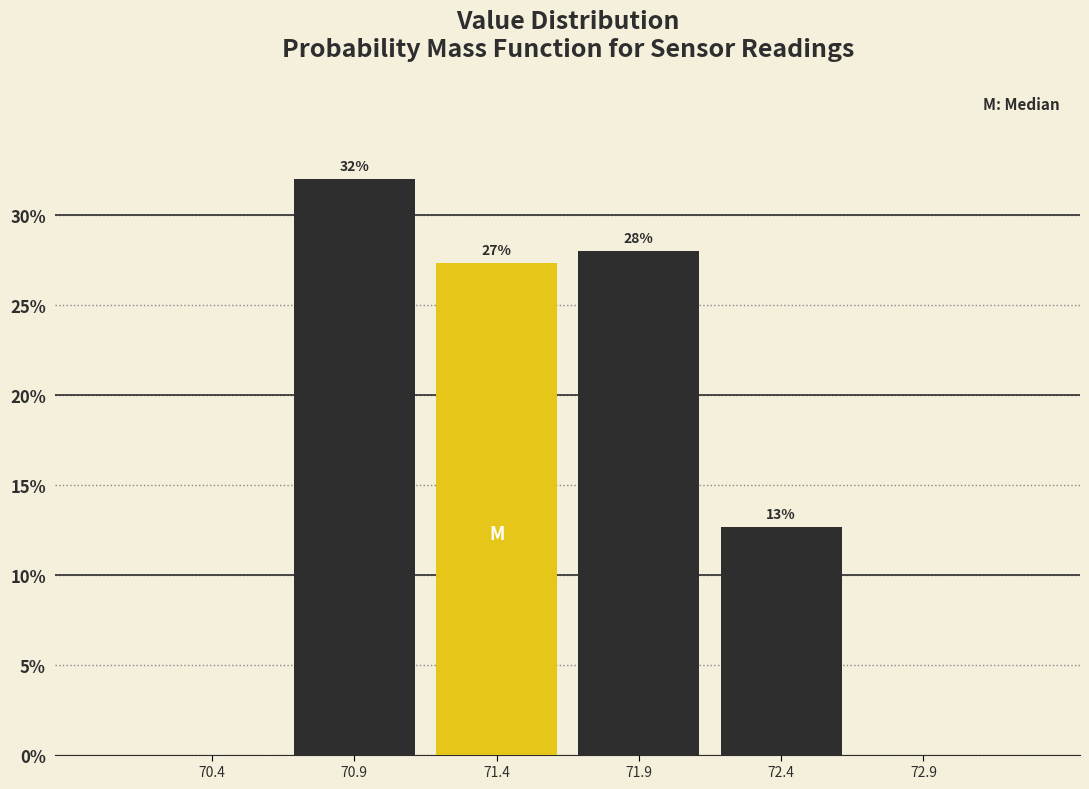

Which range on the x-axis has the tallest bar?

70.63 to 71.13